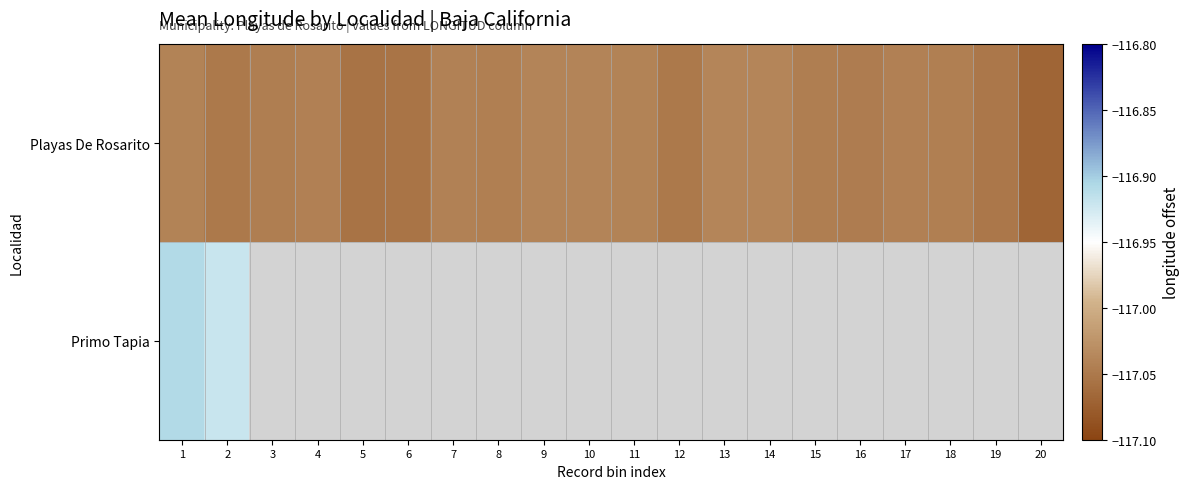

Count the number of categories in the chart.

20